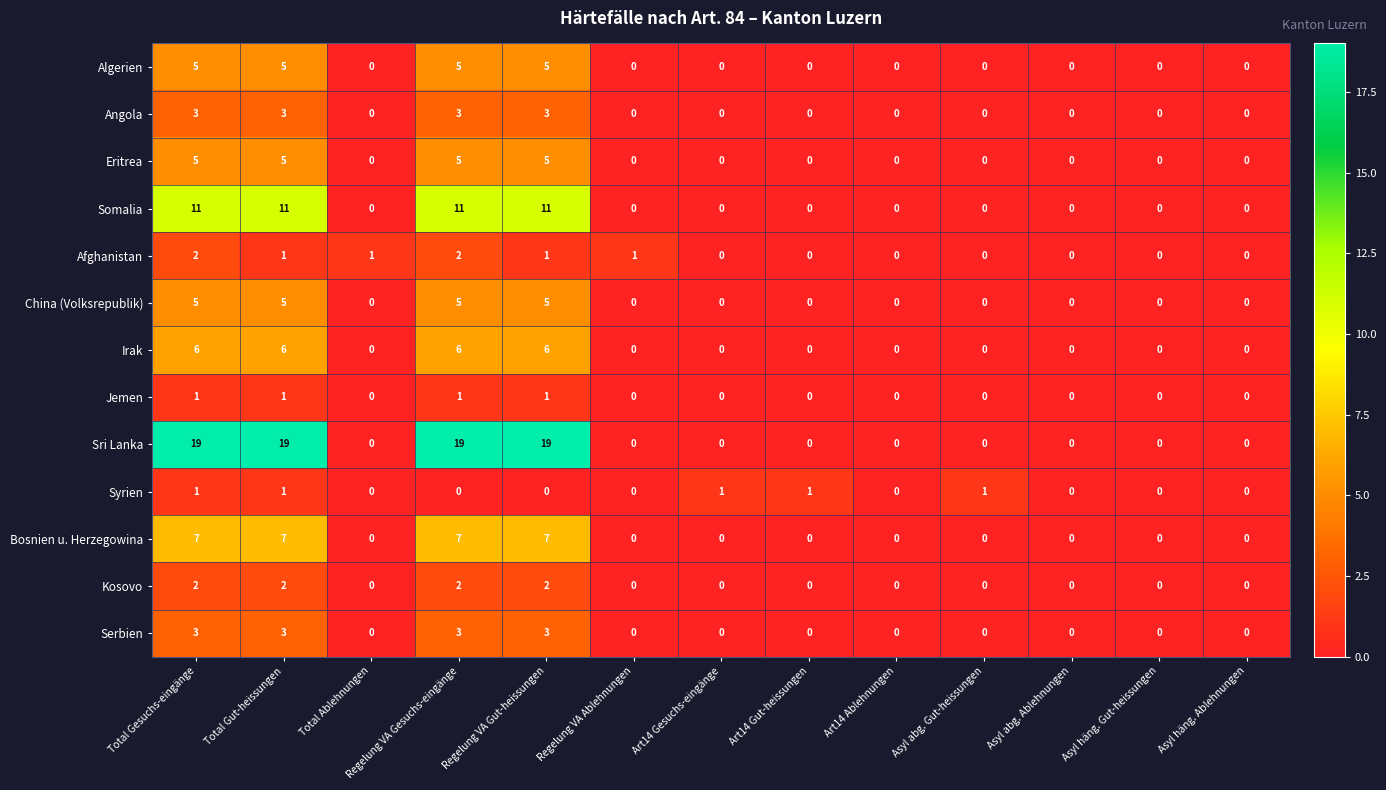

Which series has the widest spread of values?

Sri Lanka